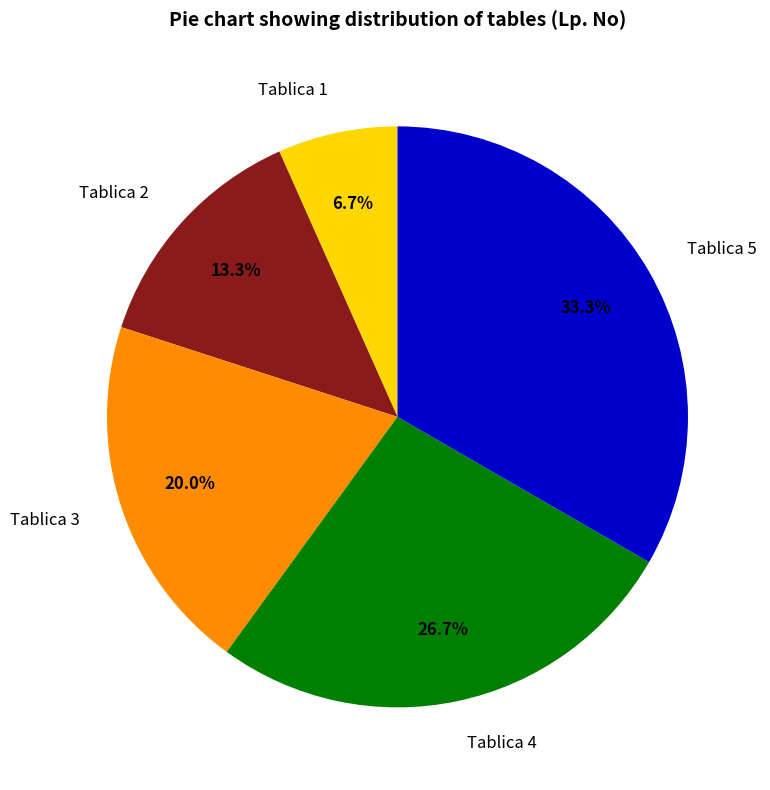

Rank the categories by value from highest to lowest.

Tablica 5, Tablica 4, Tablica 3, Tablica 2, Tablica 1